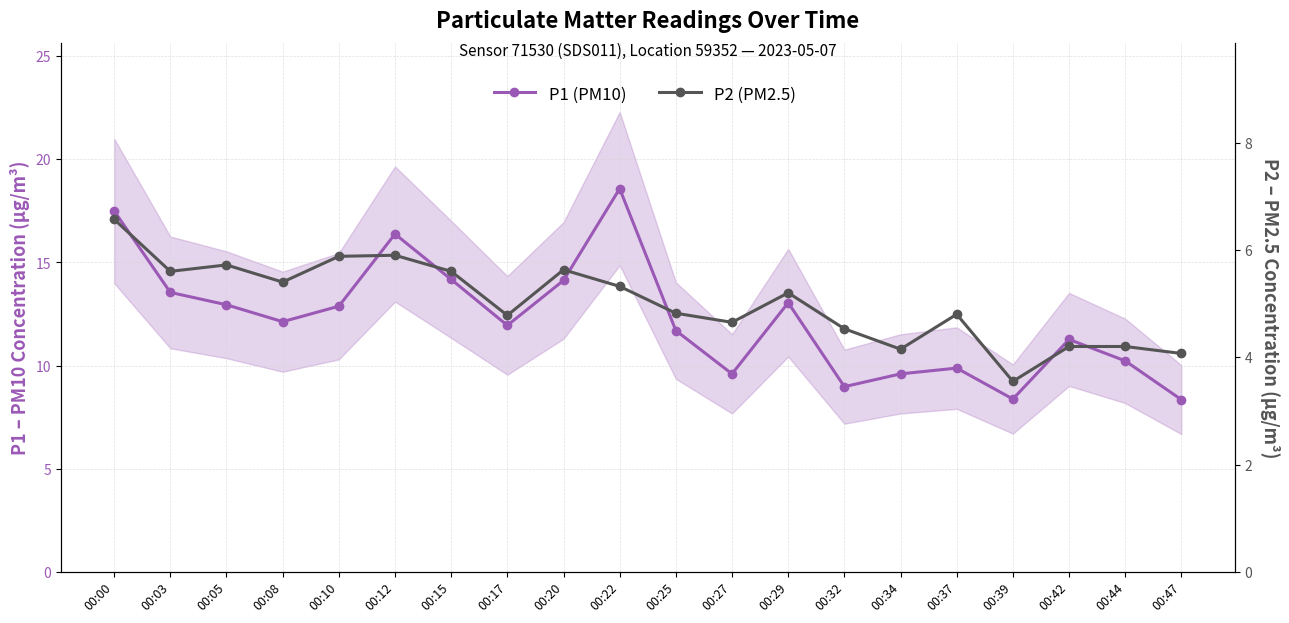

Rank the series by their maximum value, from highest to lowest.

P1 (PM10), P2 (PM2.5)